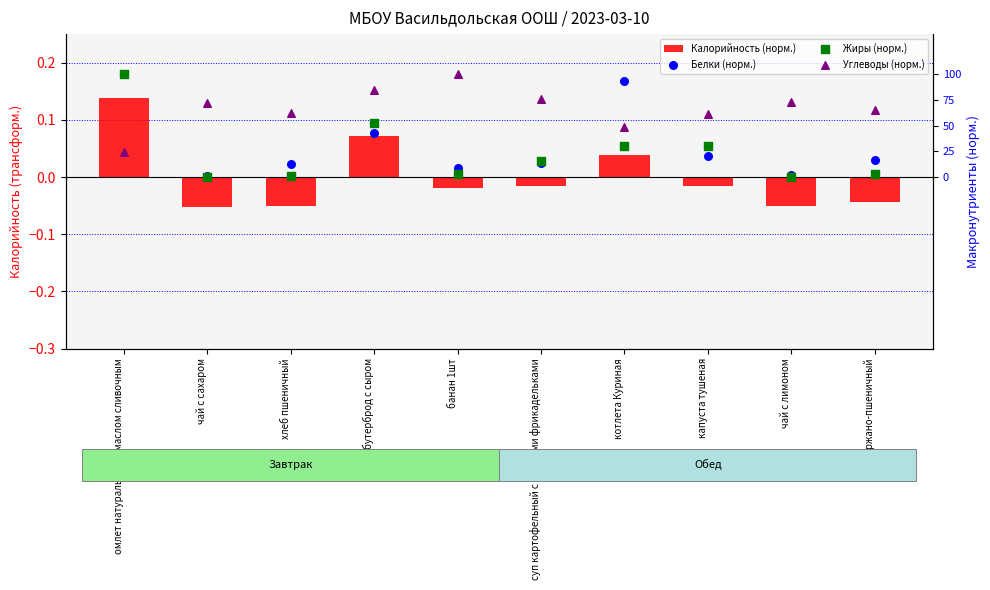

Which series has the largest Y range (max minus min)?

Калорийность (норм.)